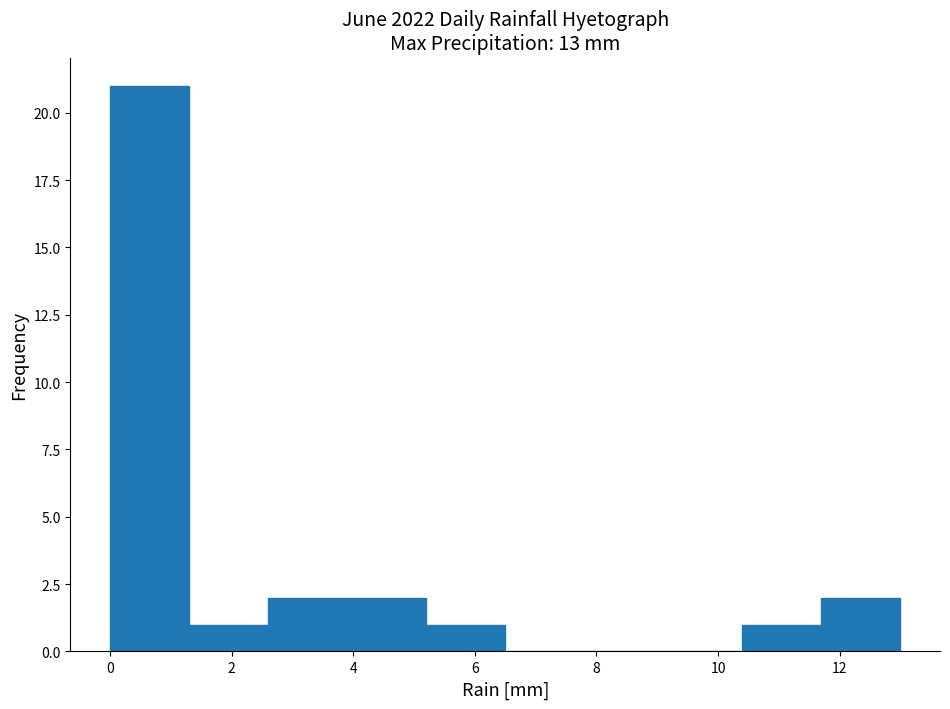

Over which range of the x-axis is the bar tallest?

0.0 to 1.3